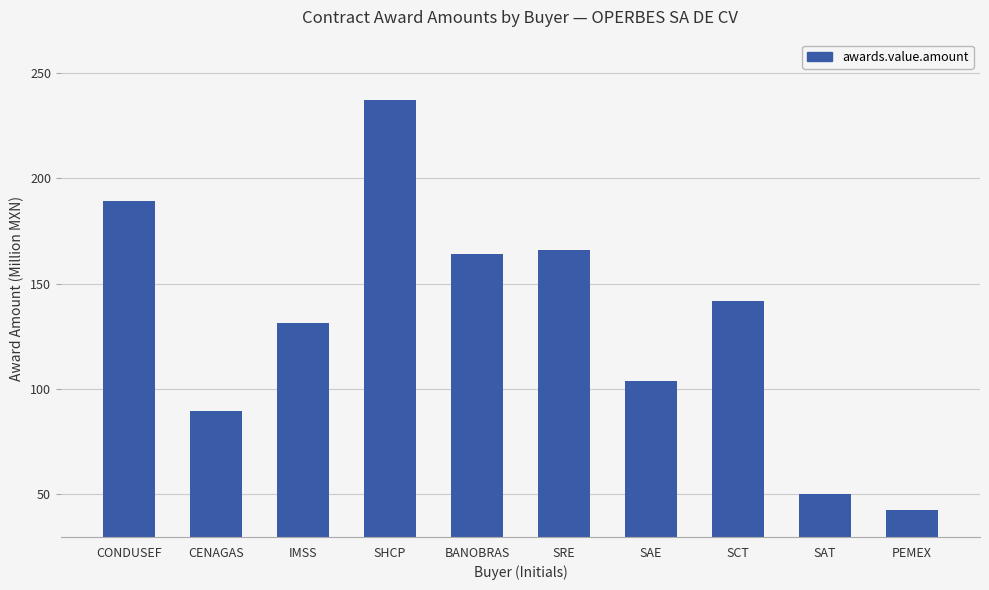

What is the sum of the values at SHCP and CONDUSEF?

426.5